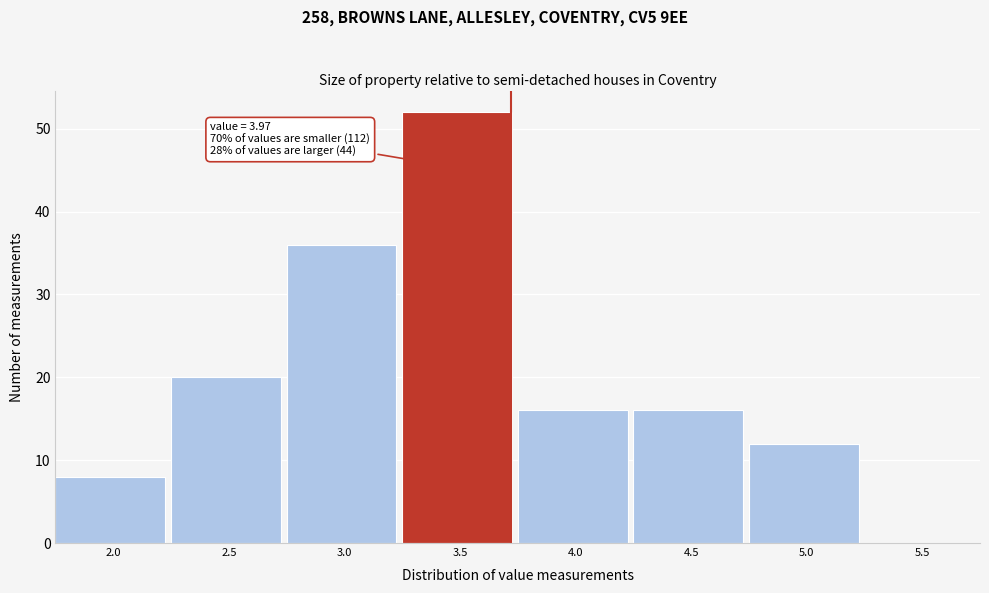

Reading left to right, what are all the values shown in this chart?

2.0=8	2.5=20	3.0=36	3.5=52	4.0=16	4.5=16	5.0=12	5.5=0